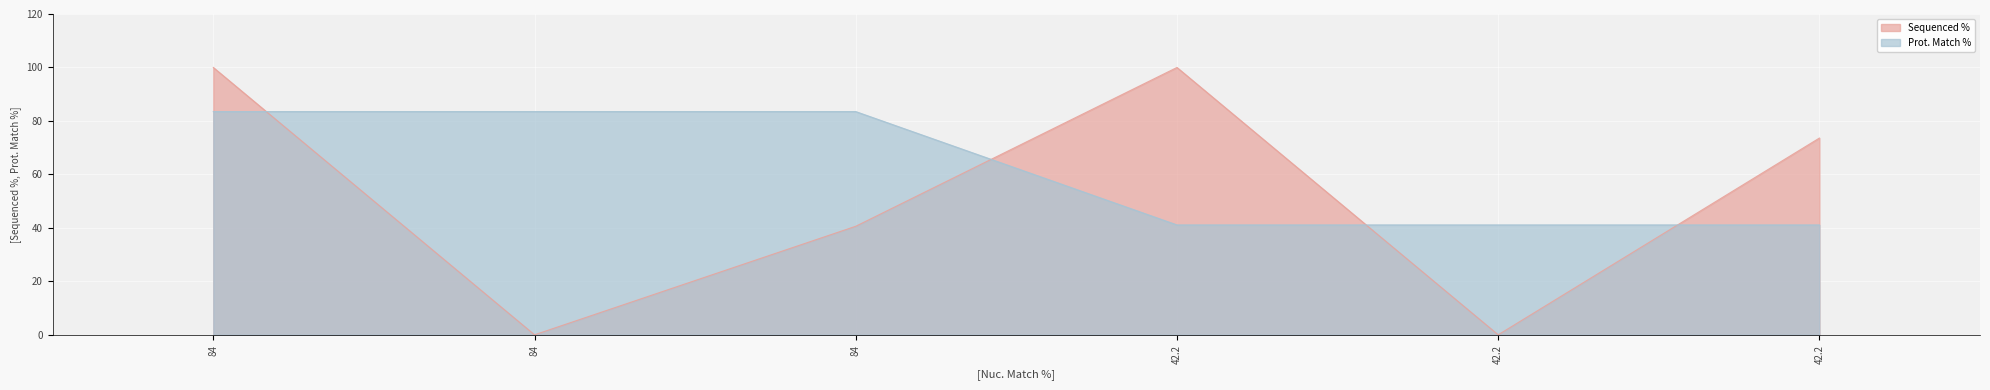

Between which two adjacent categories do Prot. Match % and Sequenced % first intersect?

84 and 84